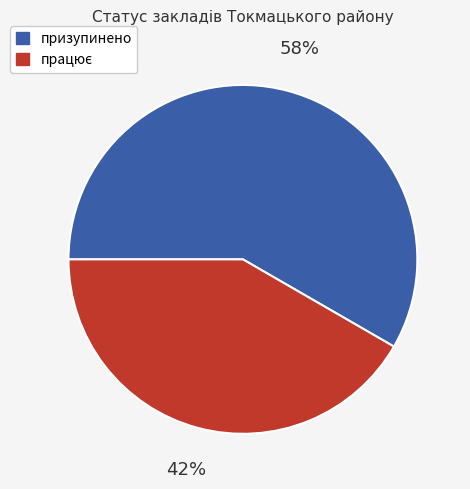

Is it true that призупинено is 45% of the pie?

False